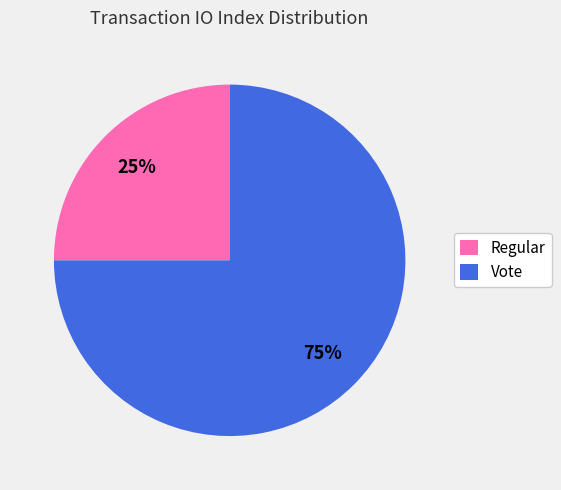

Is there any slice that represents more than half of the pie?

Yes